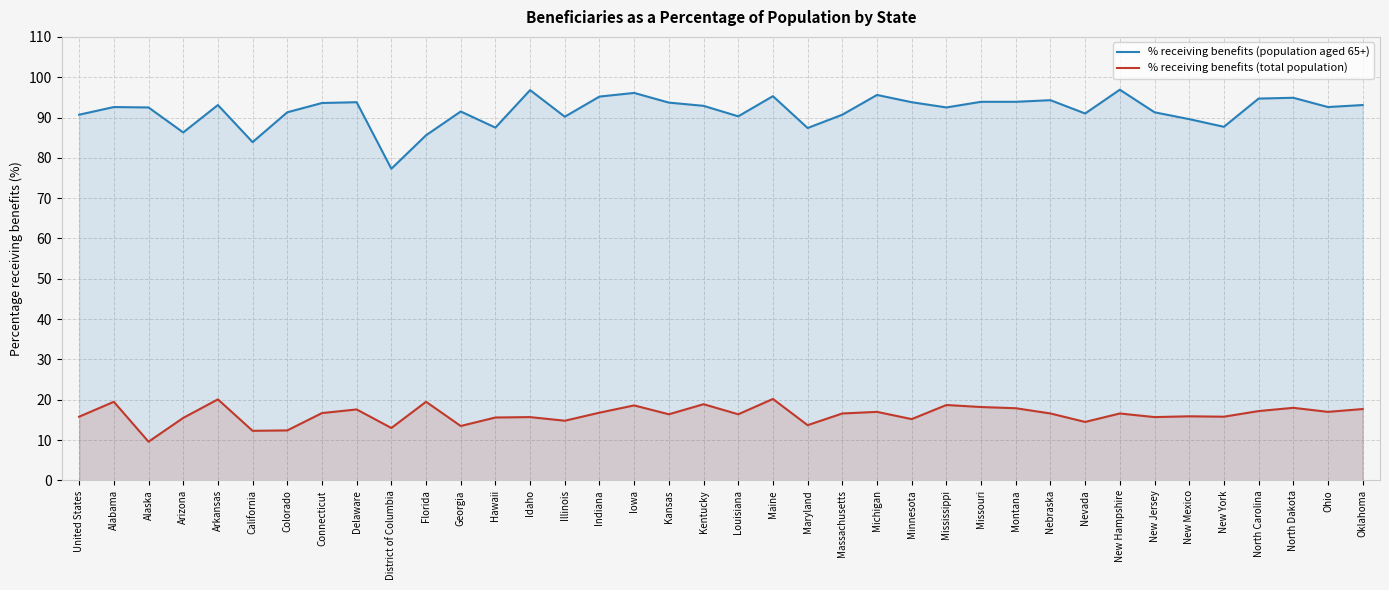

At which label does % receiving benefits (population aged 65+) reach its minimum?

District of Columbia